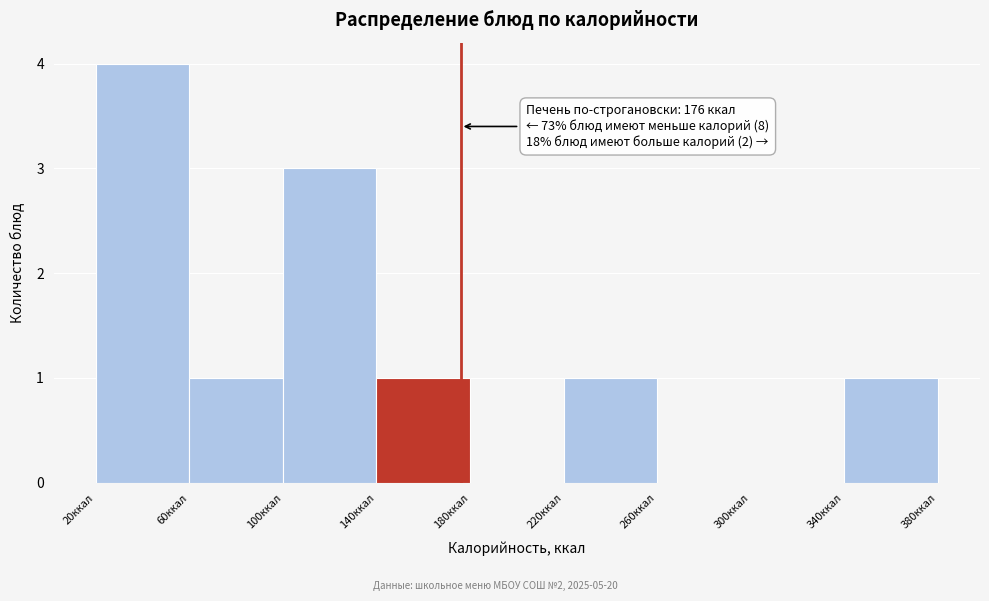

Which range on the x-axis has the tallest bar?

20 to 60